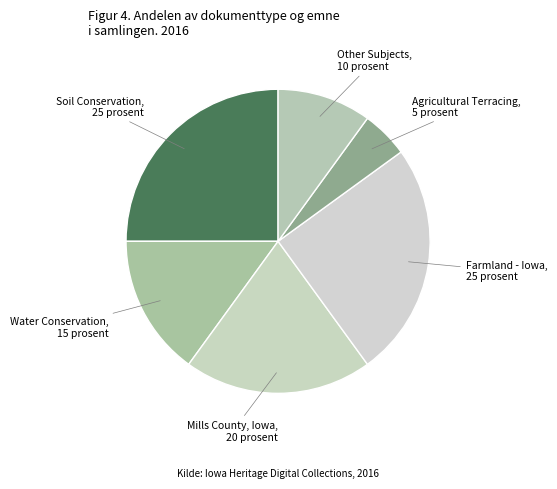

How many segments does this pie chart have?

6